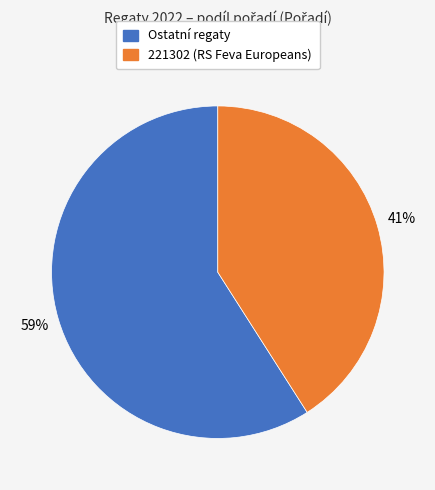

To the nearest percent, what is the average slice percentage?

50%